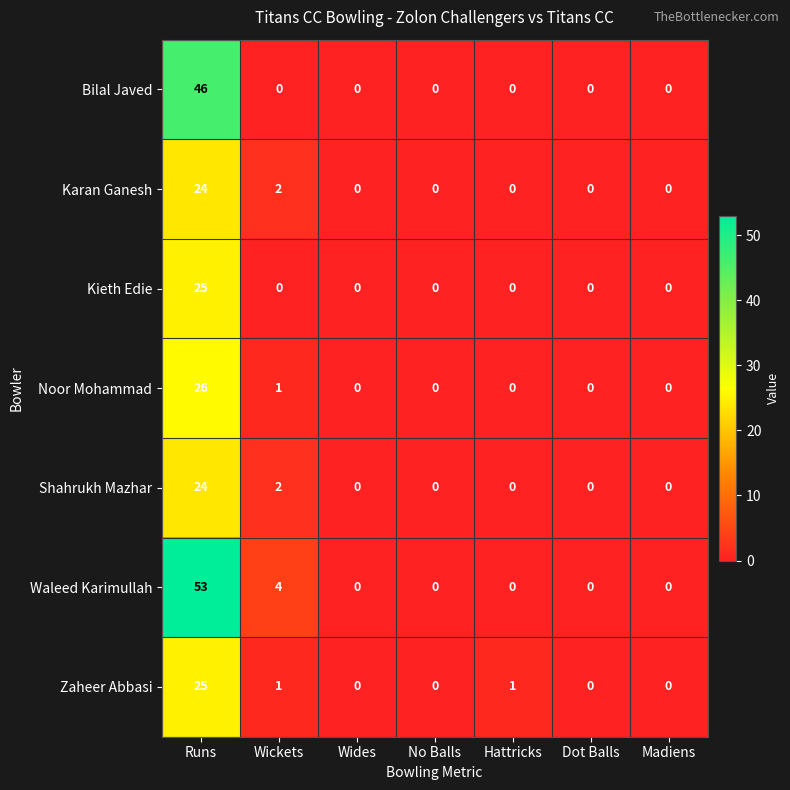

What is the total value across all series at Runs?

223